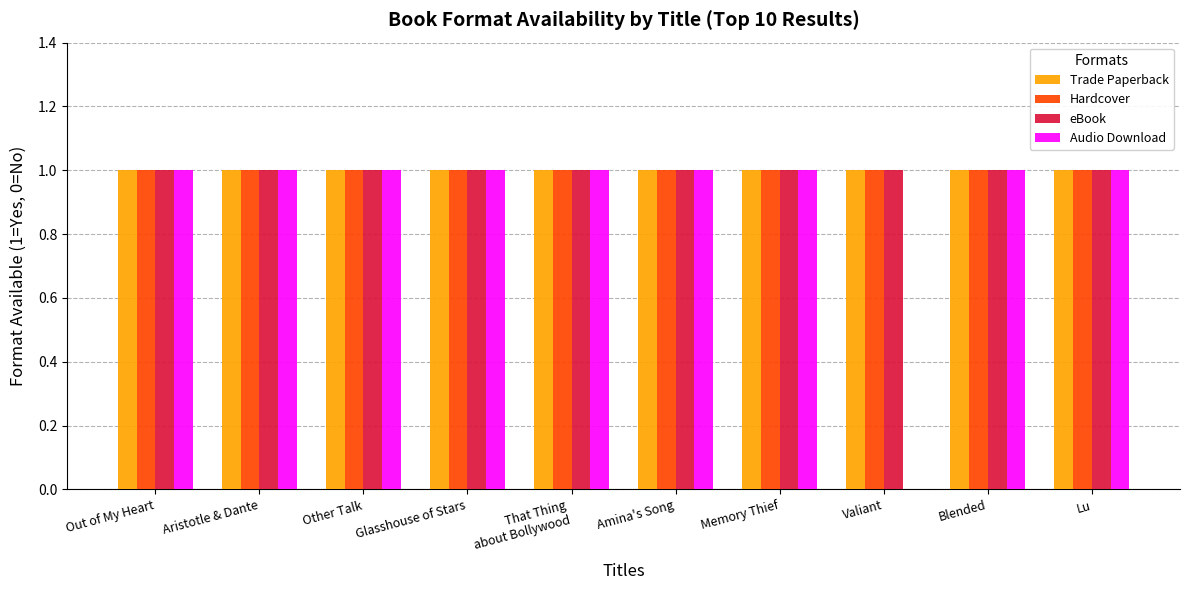

True or false: Audio Download has a value of 1 at Other Talk.

True